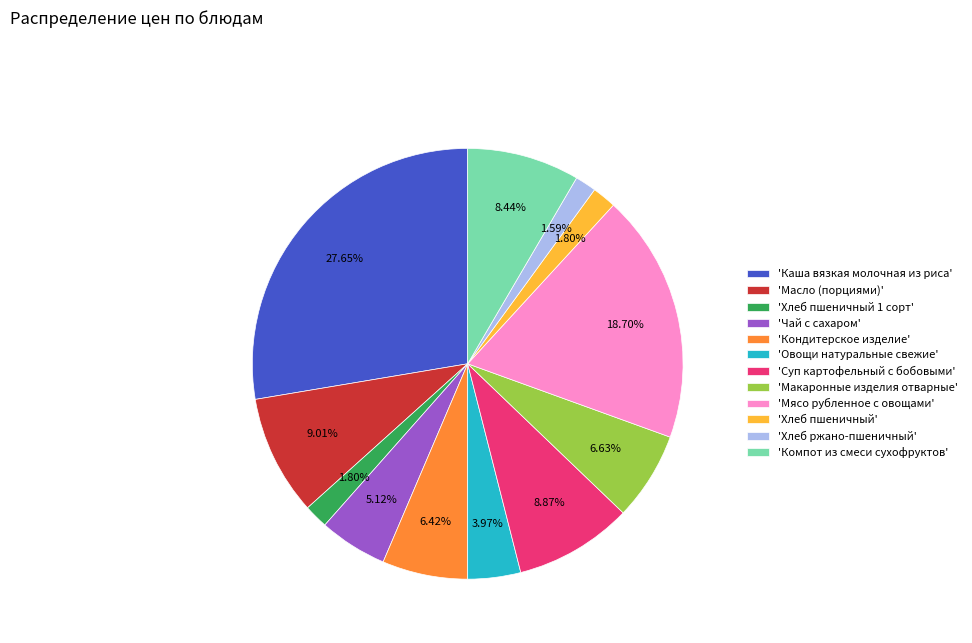

Which category has the biggest portion of the pie?

'Каша вязкая молочная из риса'